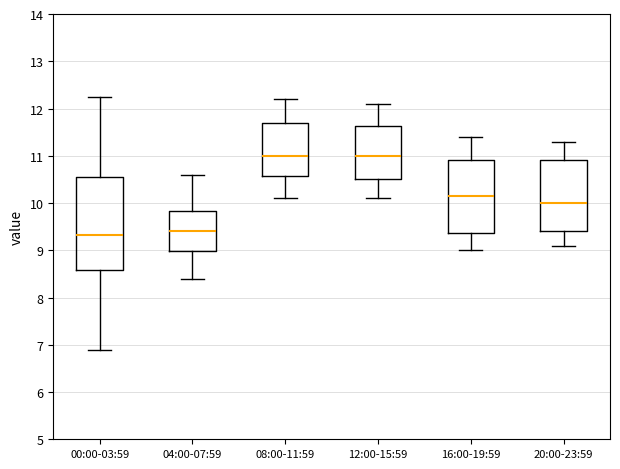

Where is the lower edge of the box for 12:00-15:59 on the y-axis? The values are not printed on the chart, so give them approximately, as read against the axis.

10.5